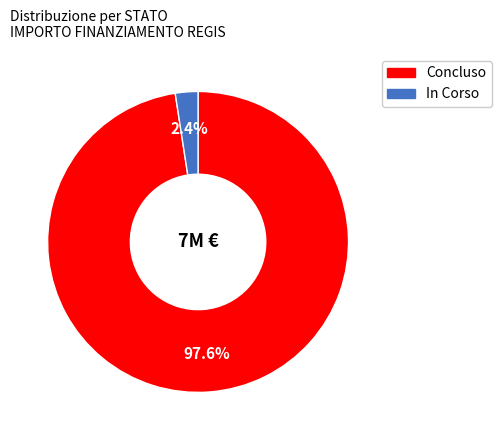

Does any single category account for the majority?

Yes